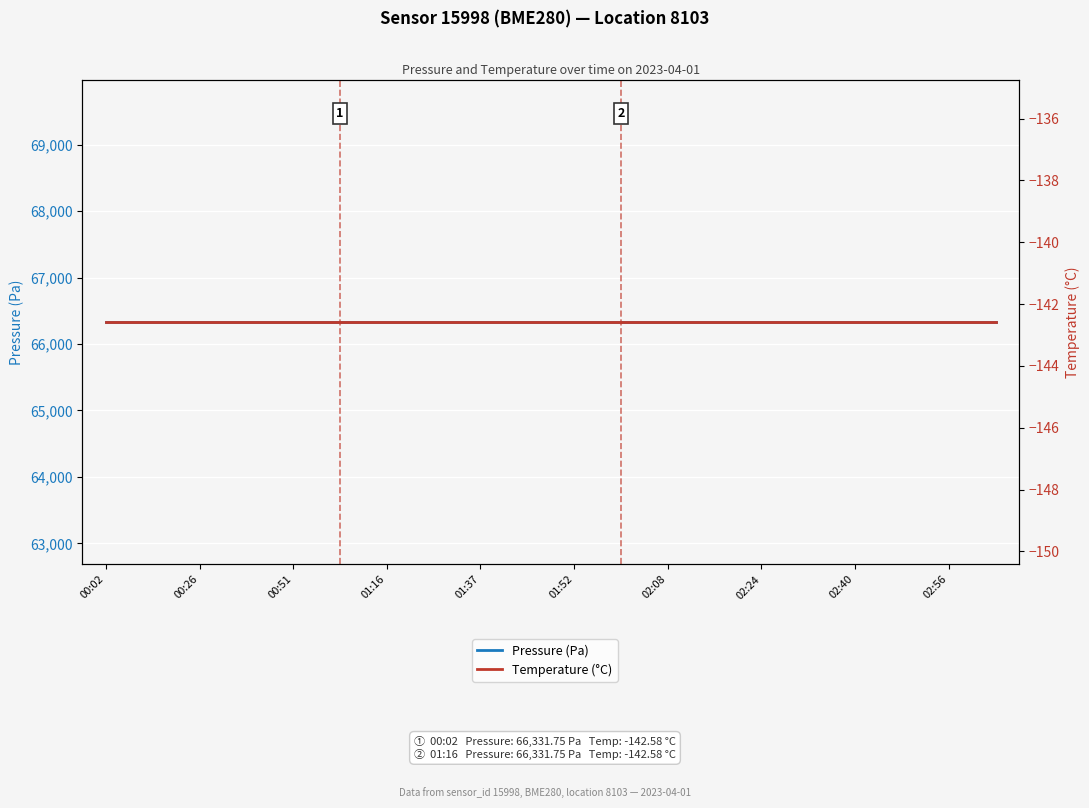

What is the smallest value displayed?

-142.6